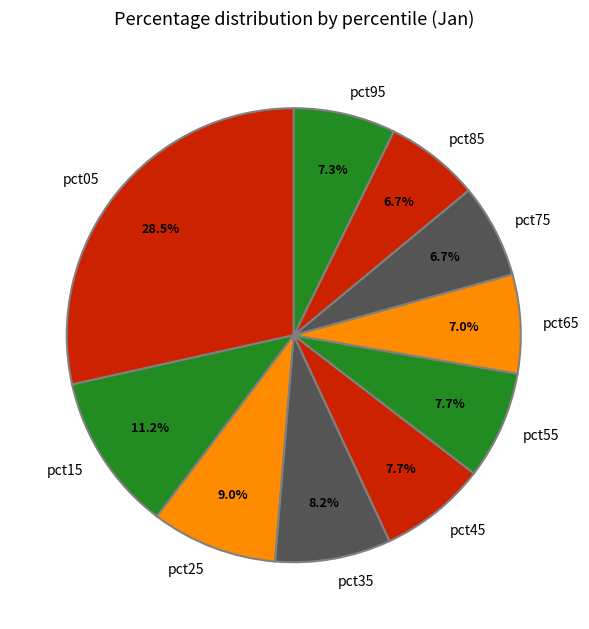

How many segments does this pie chart have?

10